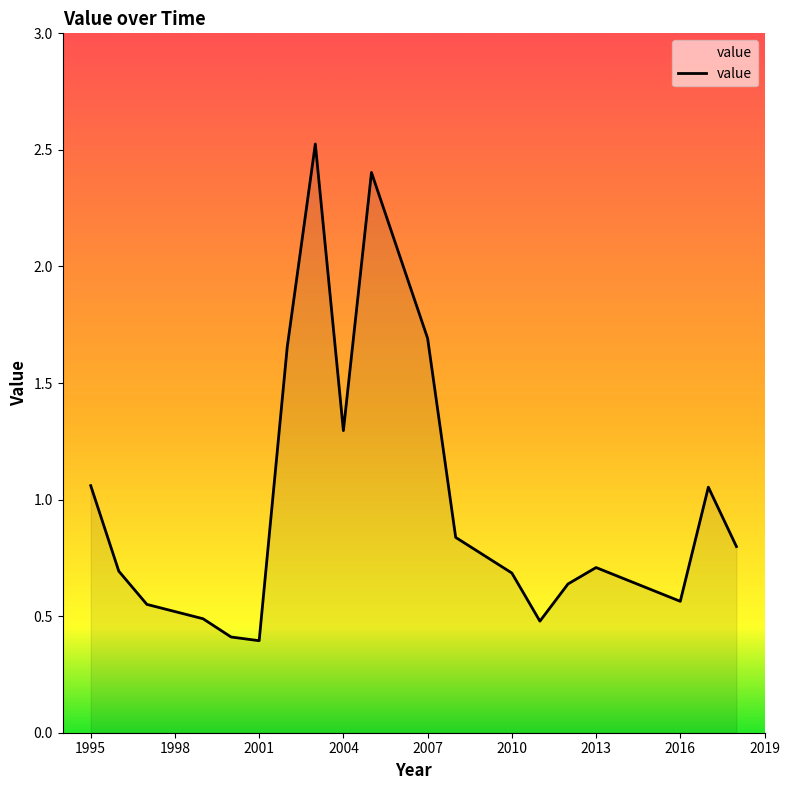

What is the minimum value shown in the chart?

0.4